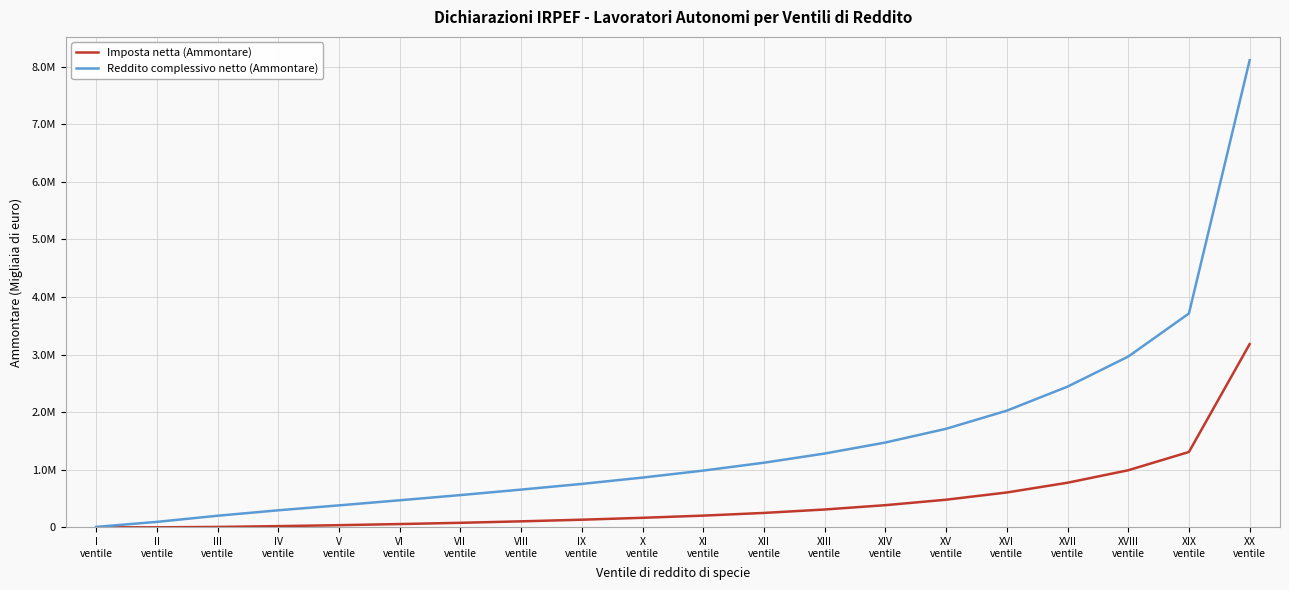

What is the label of the 3rd point from the left?

III
ventile